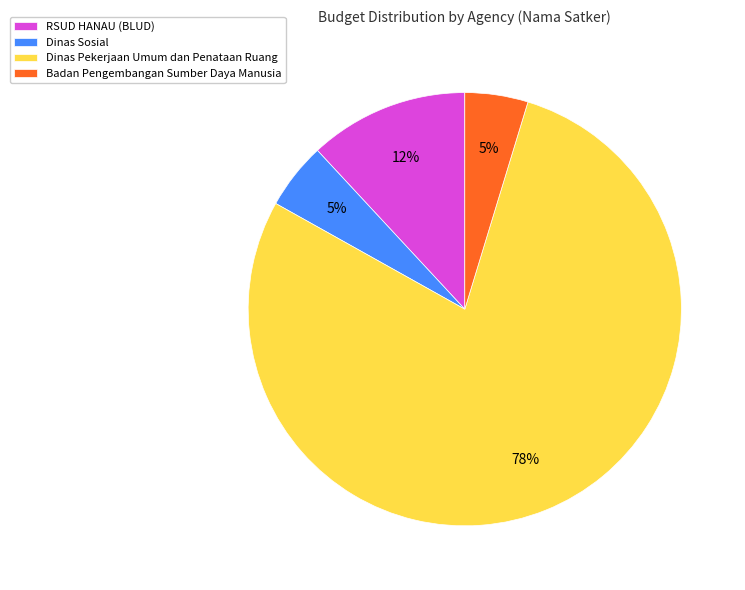

Which has a higher value, Badan Pengembangan Sumber Daya Manusia or Dinas Pekerjaan Umum dan Penataan Ruang?

Dinas Pekerjaan Umum dan Penataan Ruang